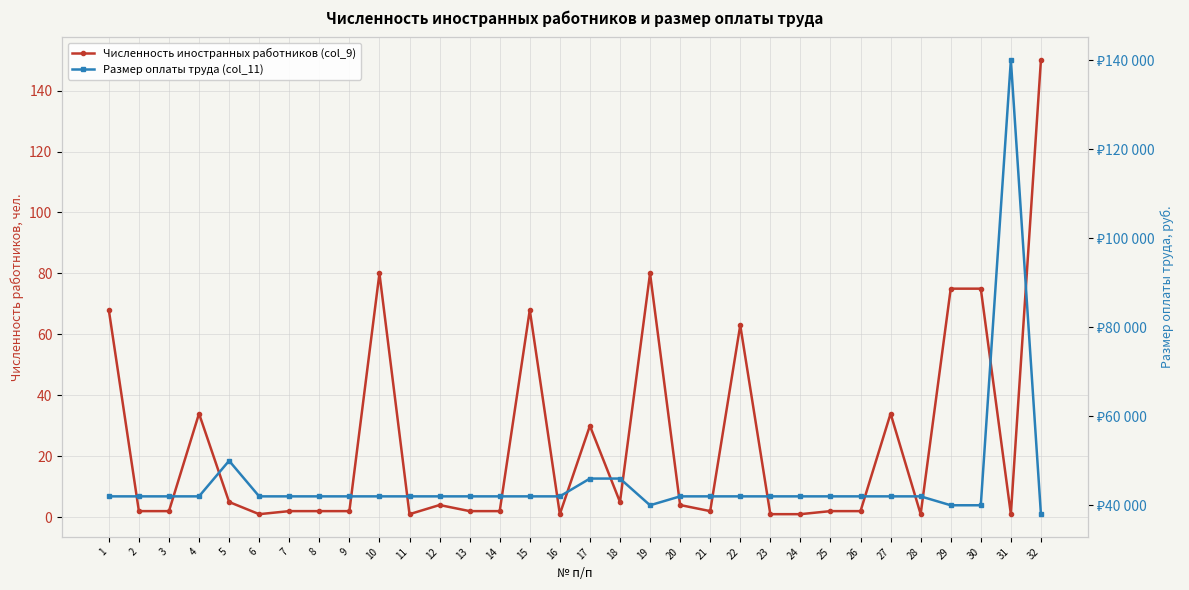

Reading left to right, transcribe all the data shown in this chart.

Численность иностранных работников (col_9): 1=68	2=2	3=2	4=34	5=5	6=1	7=2	8=2	9=2	10=80	11=1	12=4	13=2	14=2	15=68	16=1	17=30	18=5	19=80	20=4	21=2	22=63	23=1	24=1	25=2	26=2	27=34	28=1	29=75	30=75	31=1	32=150
Размер оплаты труда (col_11): 1=42000	2=42000	3=42000	4=42000	5=50000	6=42000	7=42000	8=42000	9=42000	10=42000	11=42000	12=42000	13=42000	14=42000	15=42000	16=42000	17=46000	18=46000	19=40000	20=42000	21=42000	22=42000	23=42000	24=42000	25=42000	26=42000	27=42000	28=42000	29=40000	30=40000	31=140000	32=38000